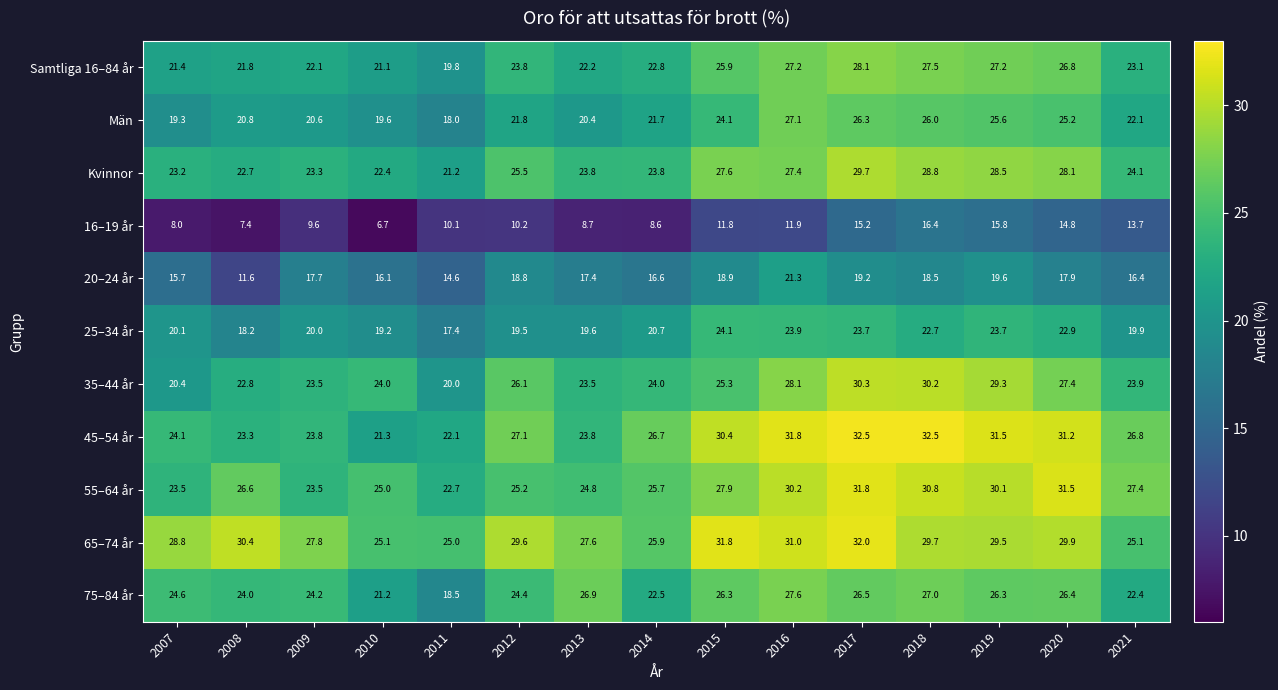

At which category is the sum across all series the highest?

2017